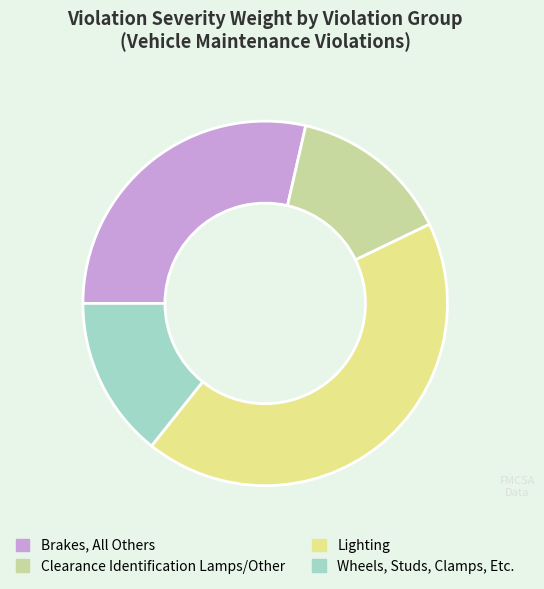

Does any single category account for the majority?

No